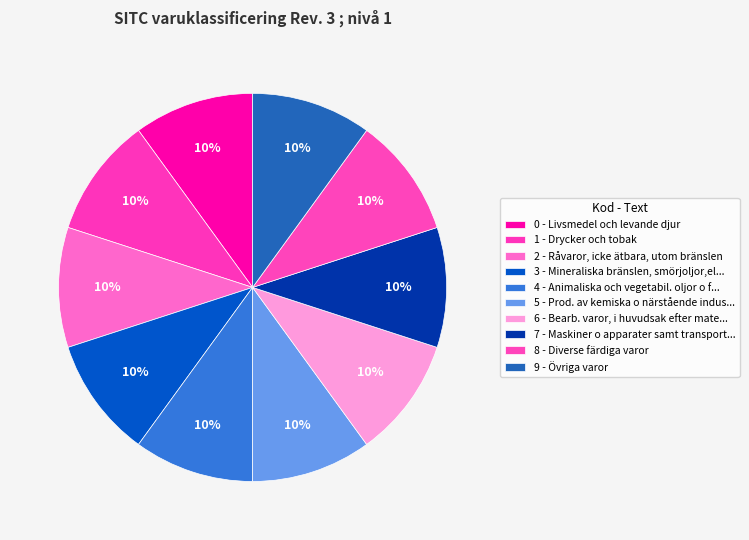

How many slices are in this pie chart?

10